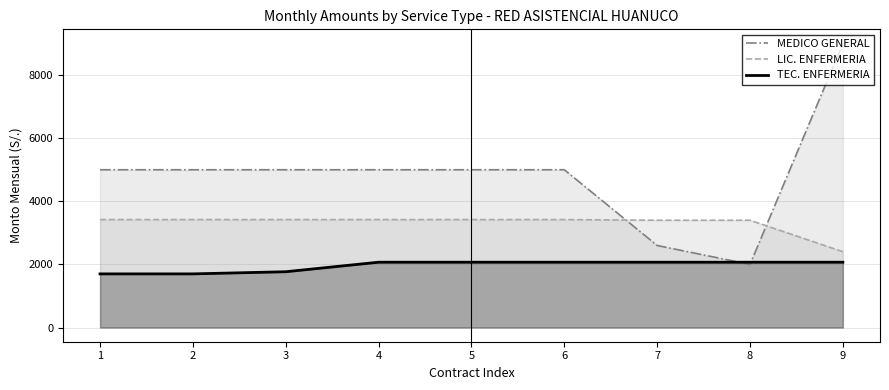

At which category is the sum across all series the highest?

9